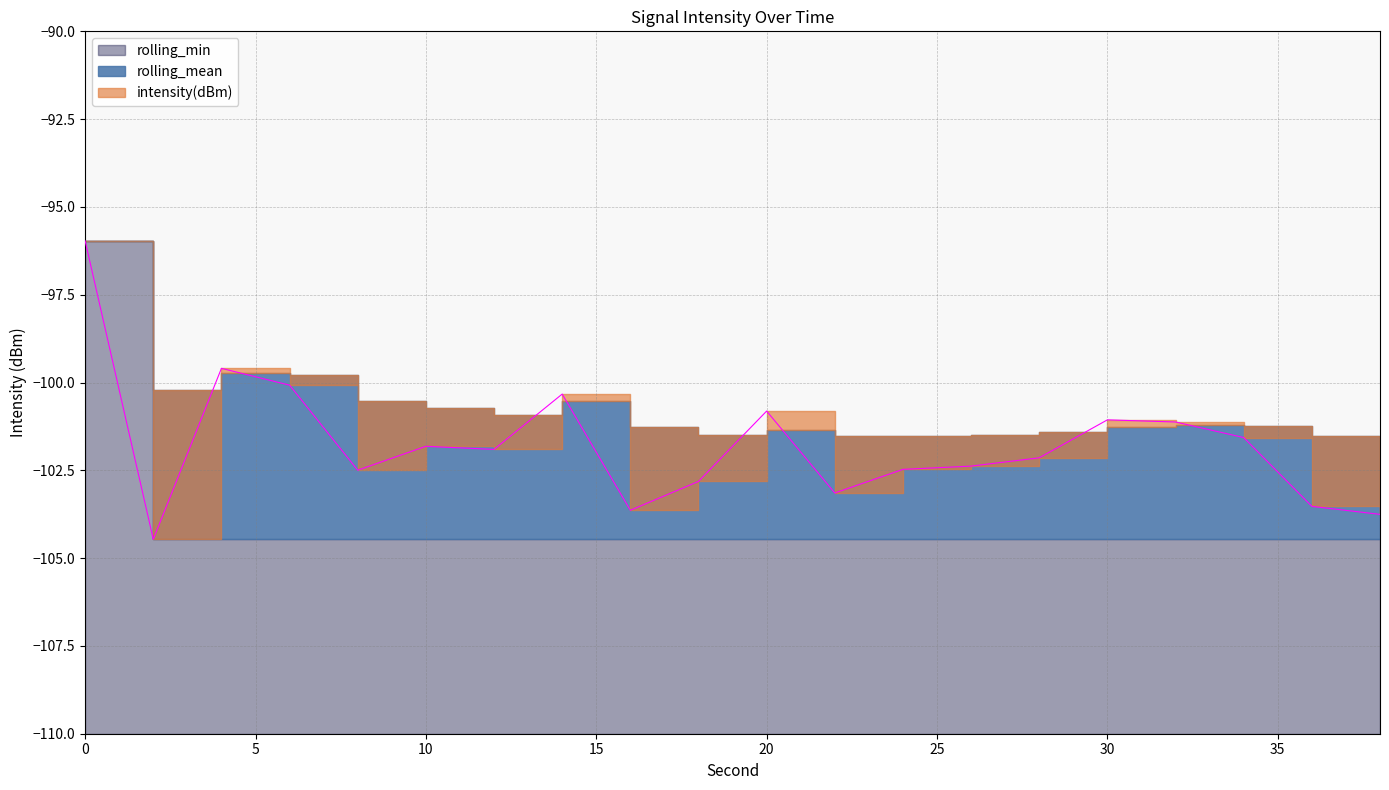

True or false: rolling_min and intensity(dBm) cross at least once.

False